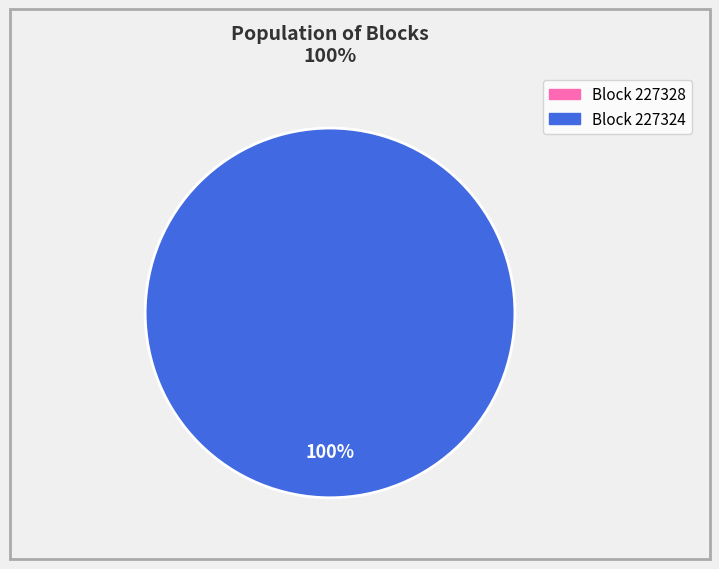

Rank the categories by value from lowest to highest.

227328, 227324